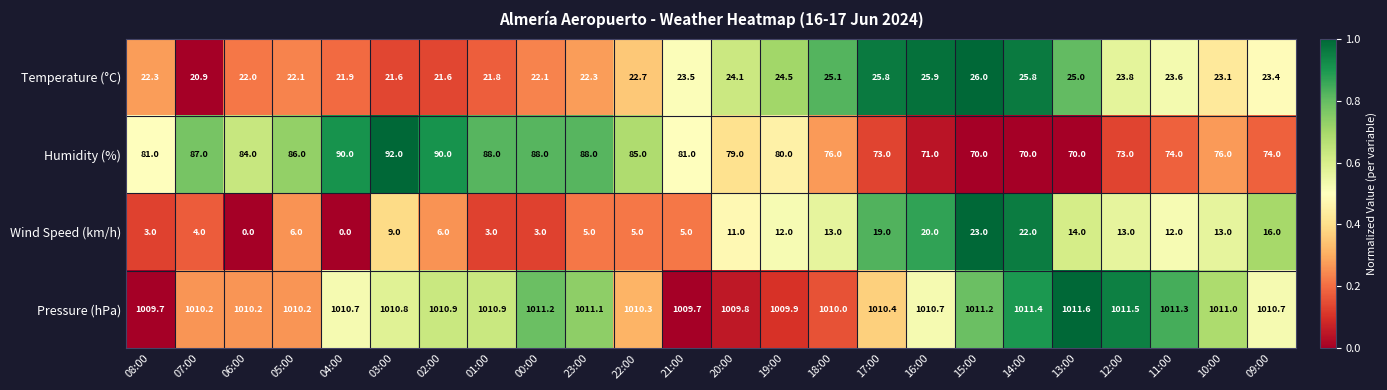

Count the number of data series in this chart.

4